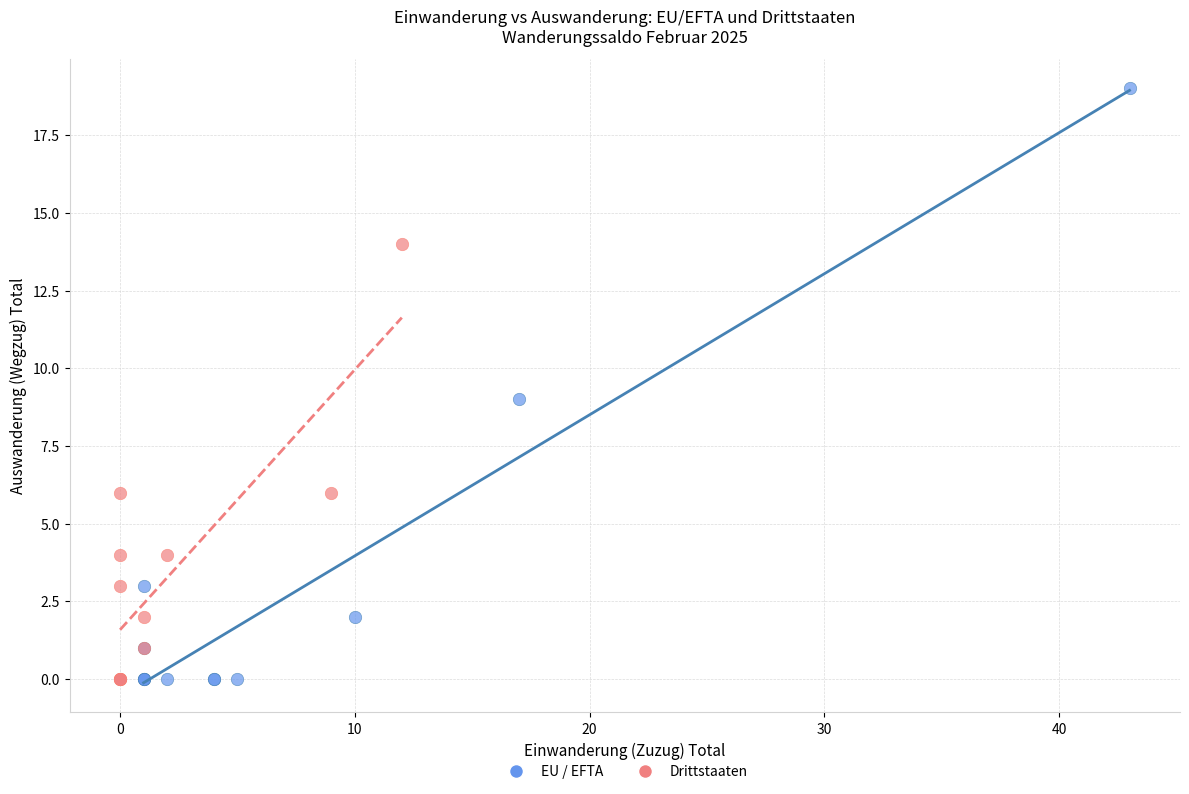

Which series reaches the maximum Y coordinate?

EU / EFTA